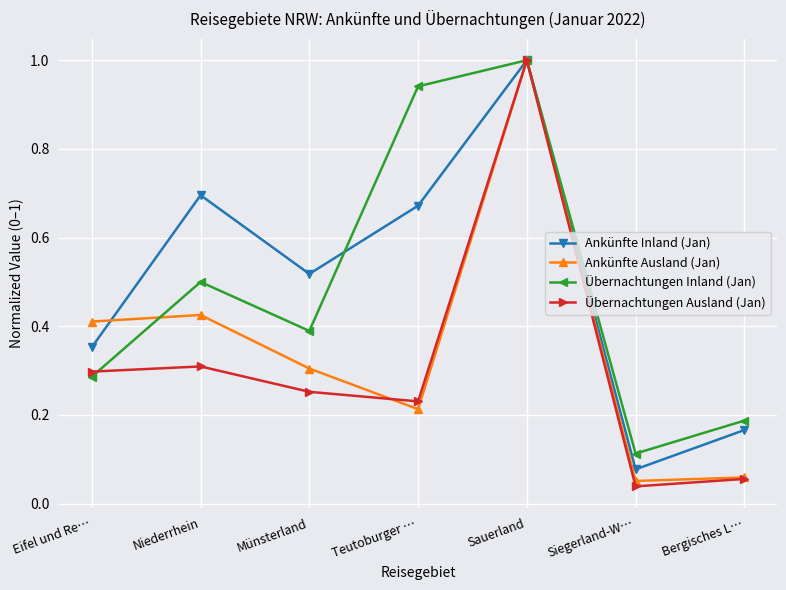

True or false: Ankünfte Inland (Jan) has a value of 0.7 at Teutoburger ….

True